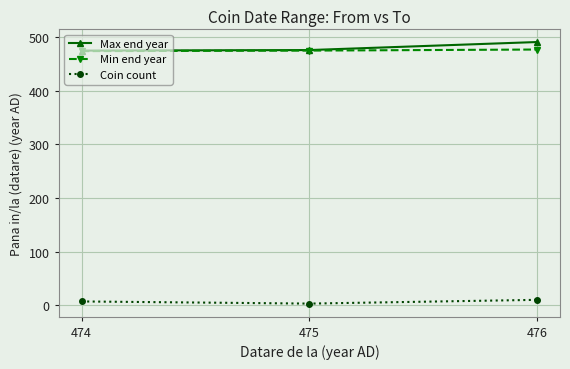

At which category does the chart reach its peak across all series?

476